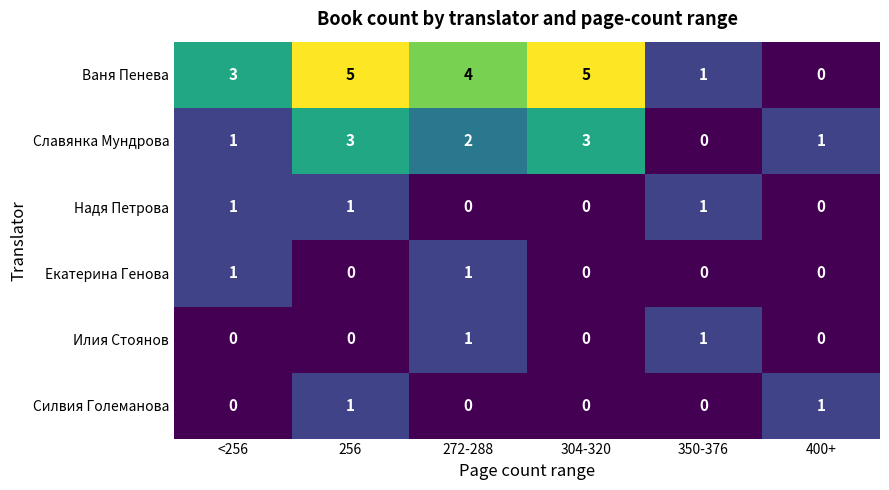

The value of Надя Петрова at 256 is 1. True or false?

True